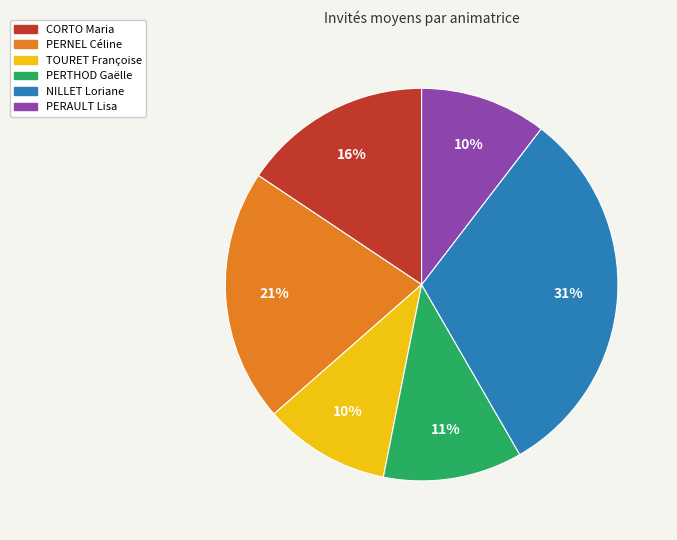

Is there a majority slice in this chart?

No